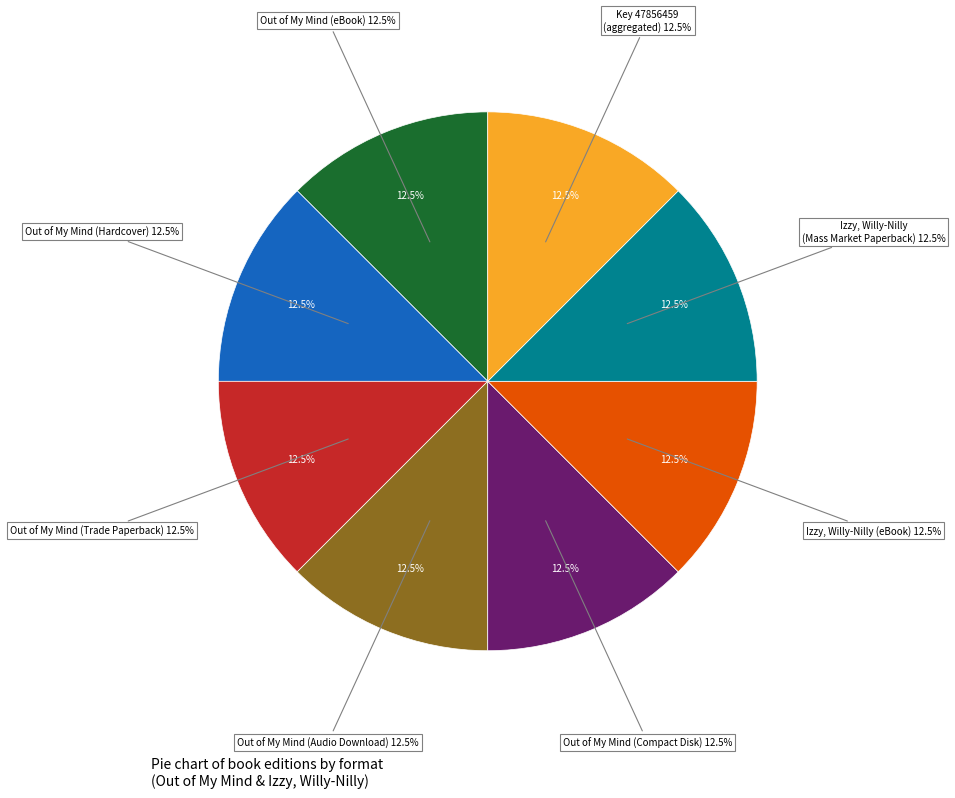

Does Out of My Mind (Audio Download) account for over 50% of the chart?

No